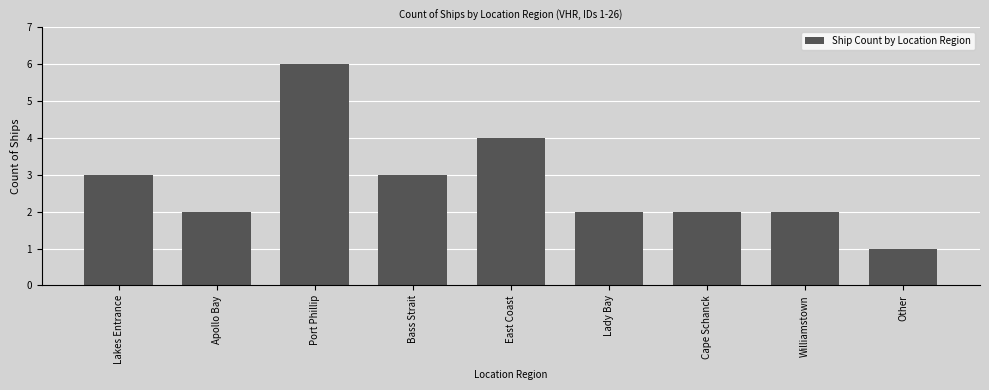

Reading right to left, what are all the values shown in this chart?

1	2	2	2	4	3	6	2	3